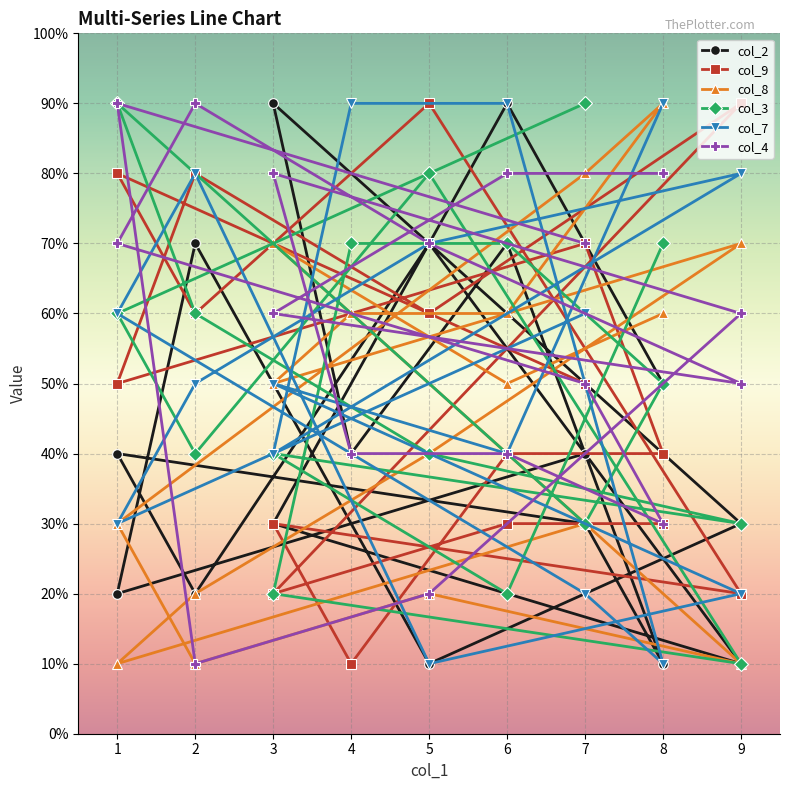

Where do col_7 and col_8 first cross each other?

0 and 1